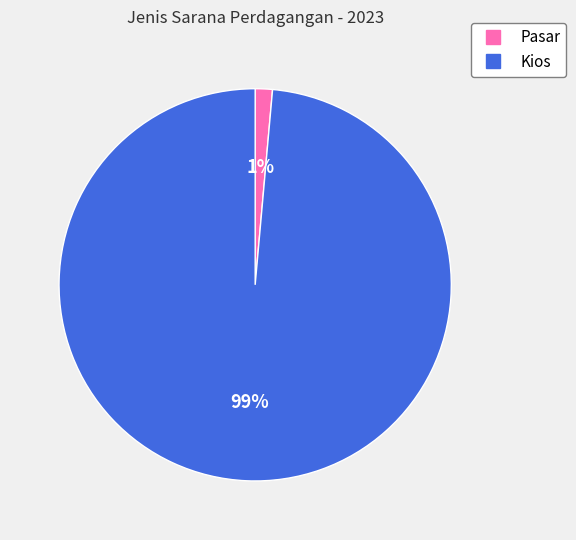

Between Kios and Pasar, which is larger?

Kios